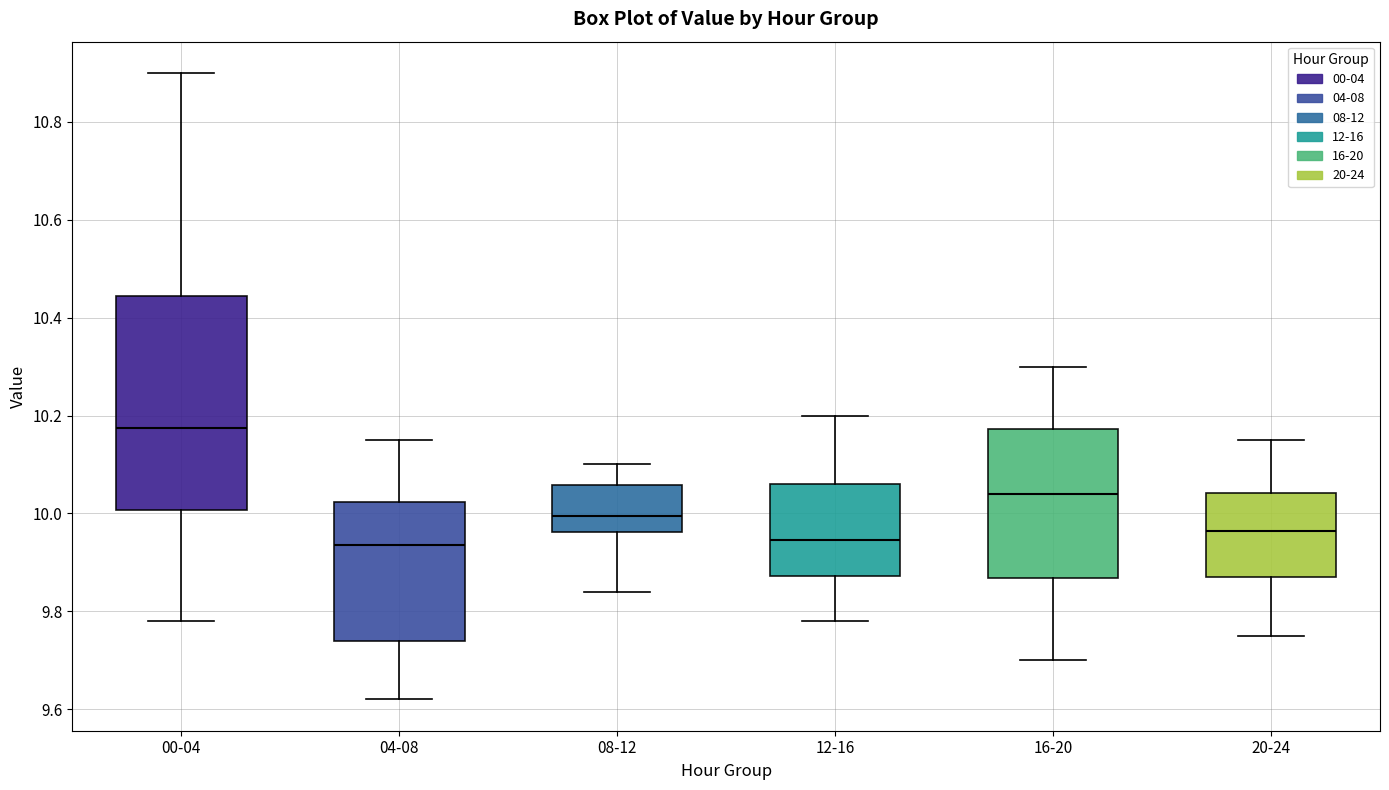

Comparing the boxes themselves (not the whiskers), which one is the tallest?

00-04